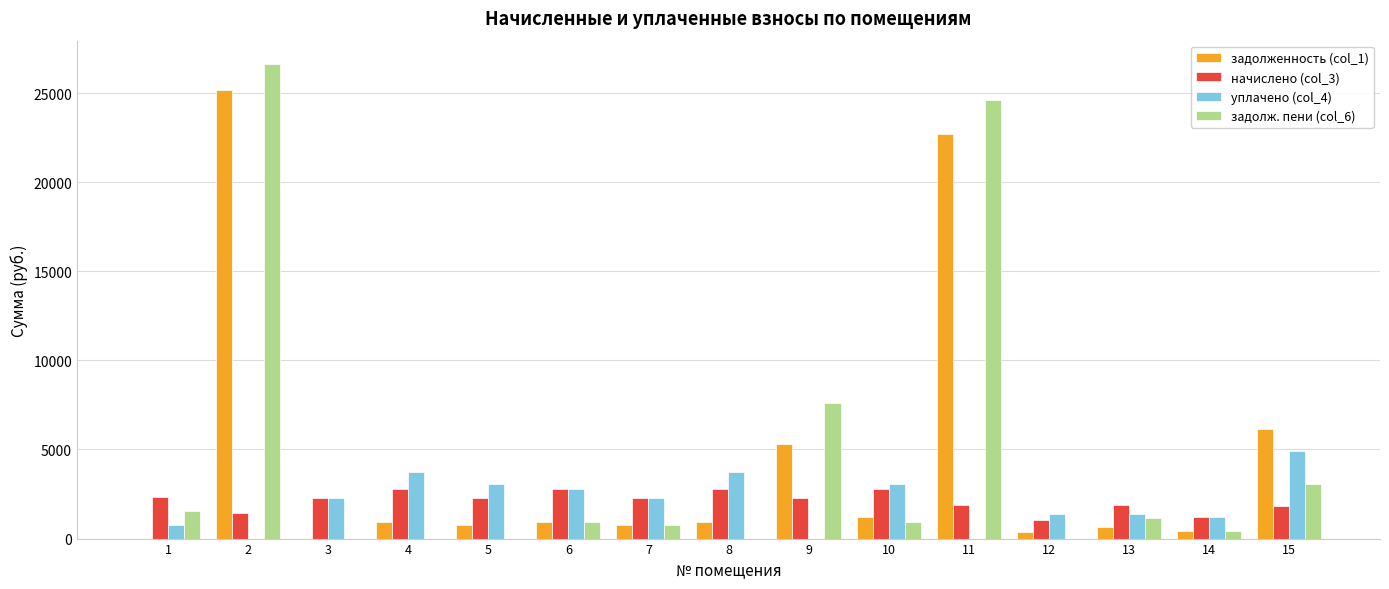

Where does the начислено (col_3) series first go above 2282?

1